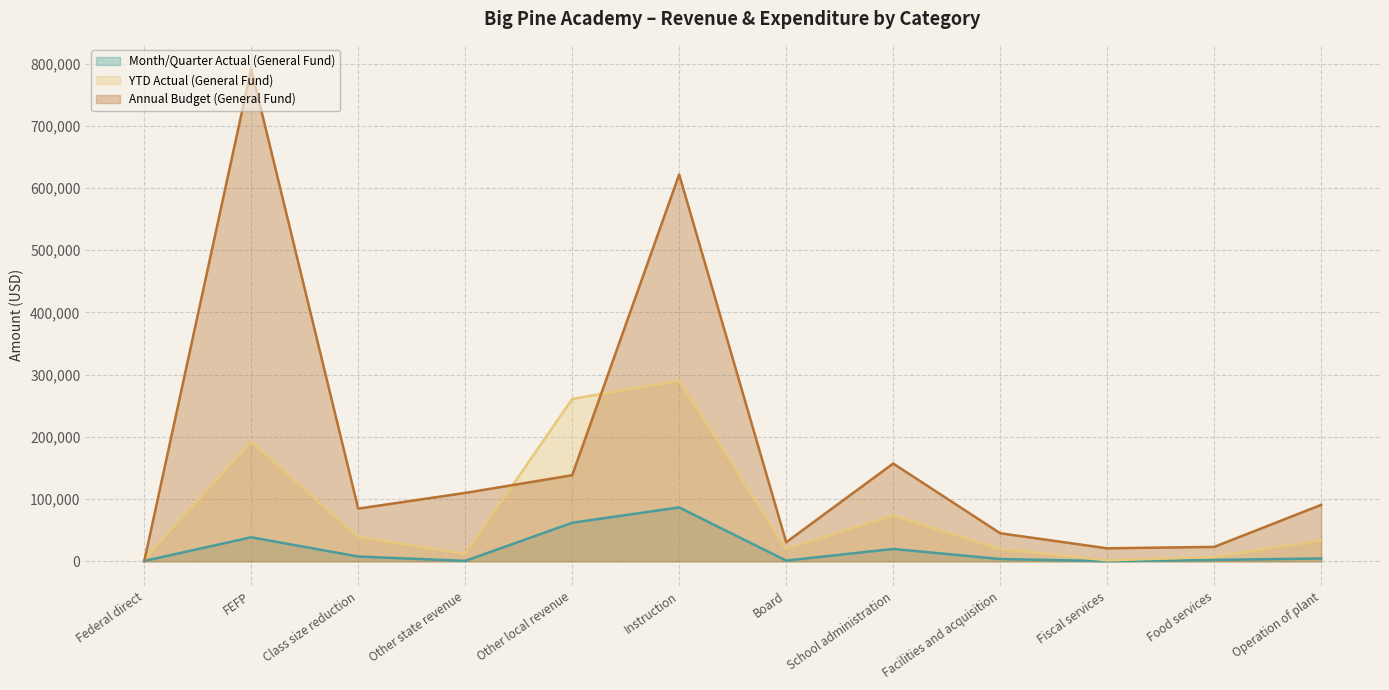

True or false: Month/Quarter Actual (General Fund) has a value of 590 at Fiscal services.

False